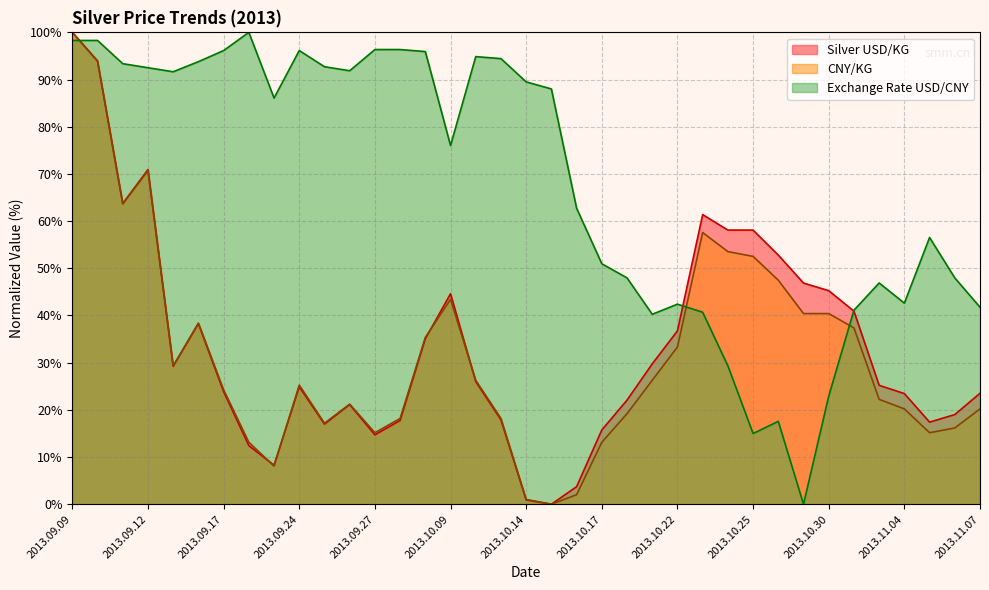

How many positive values does the Silver USD/KG series have?

36